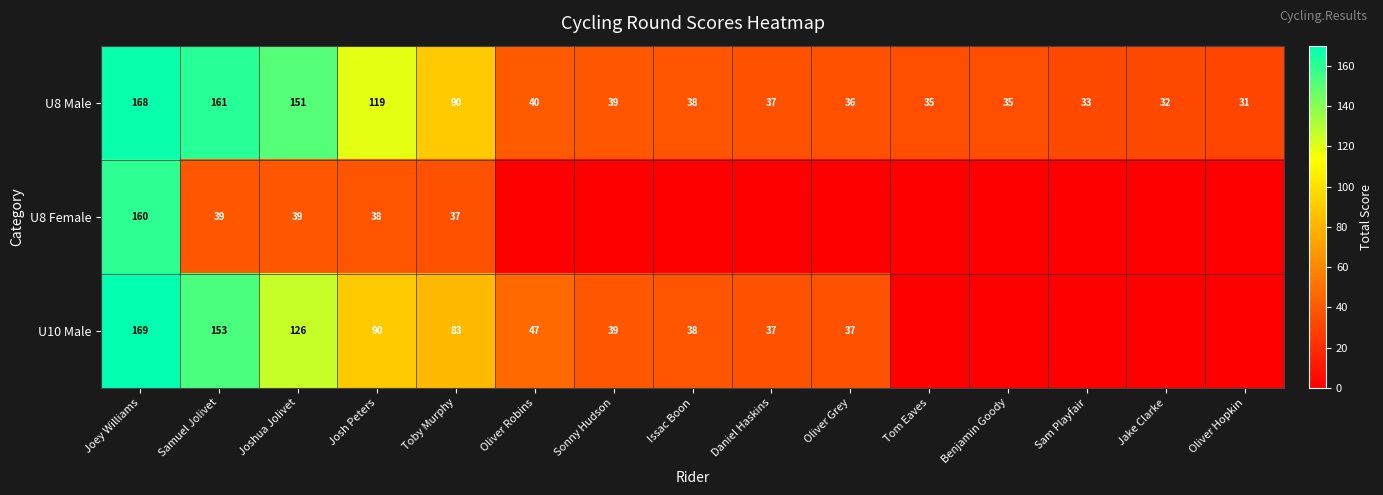

How many data points in U8 Male are less than 38?

7